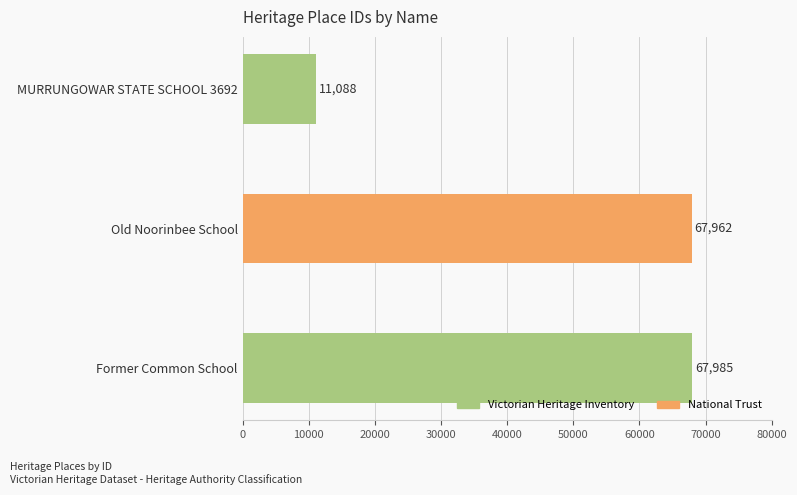

What is the difference between the maximum and minimum values?

56897